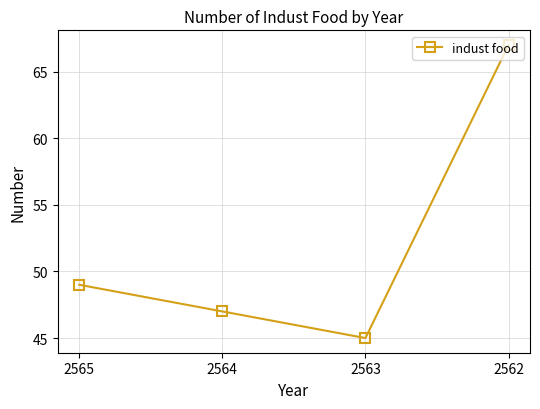

True or false: the data shows 66 at 2563.

False